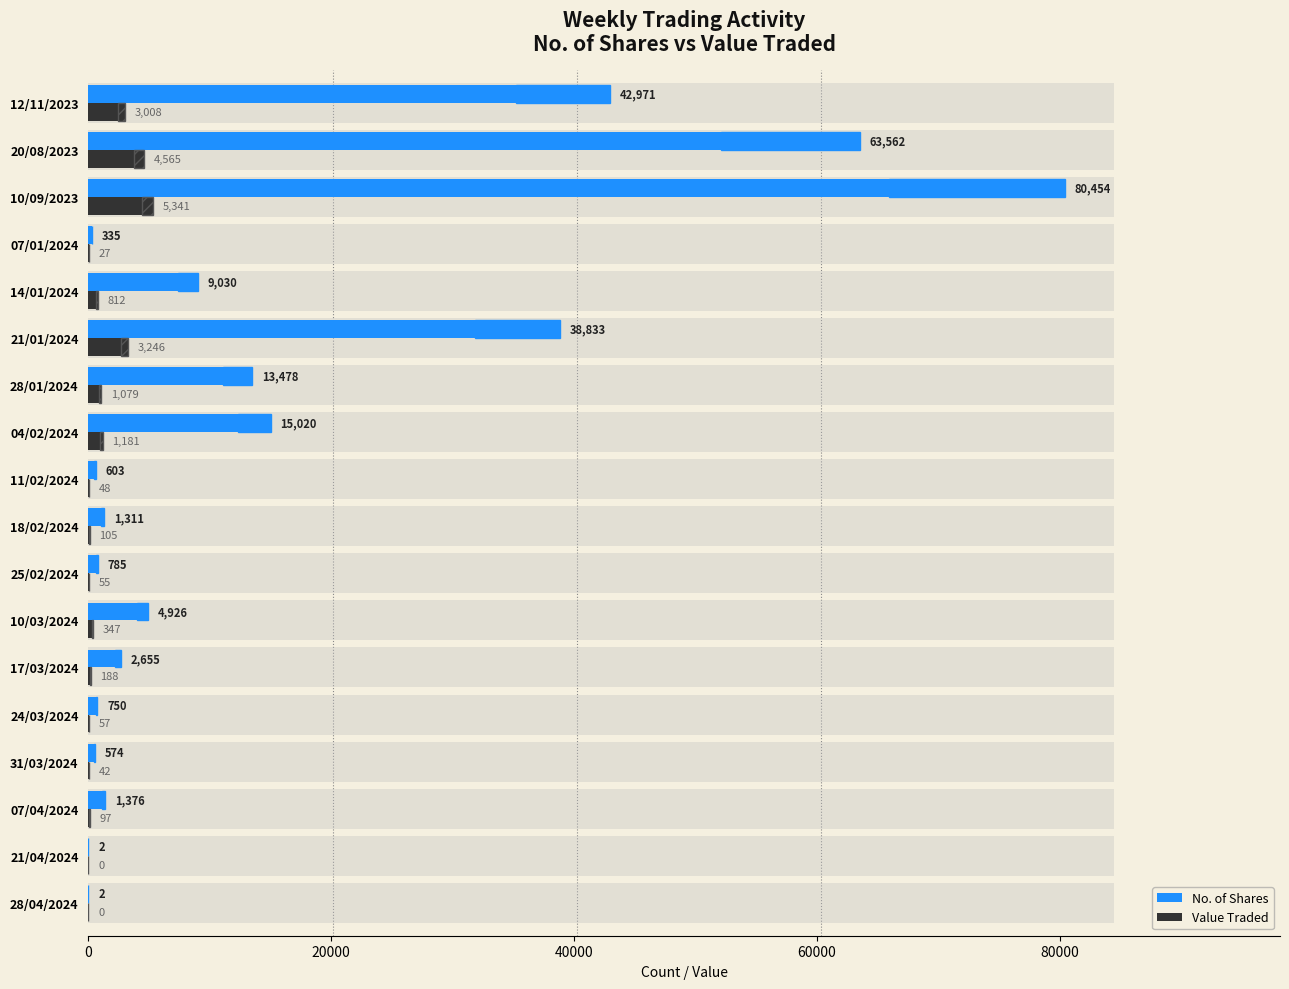

What is the total value across all series at 11/02/2024?

651